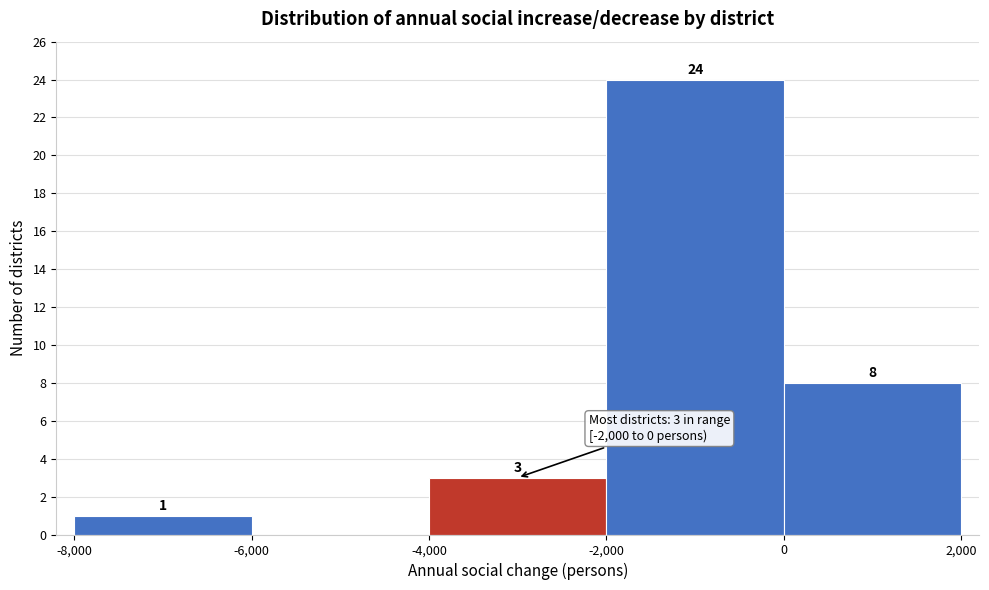

Which range on the x-axis has the tallest bar?

-2,000 to 0